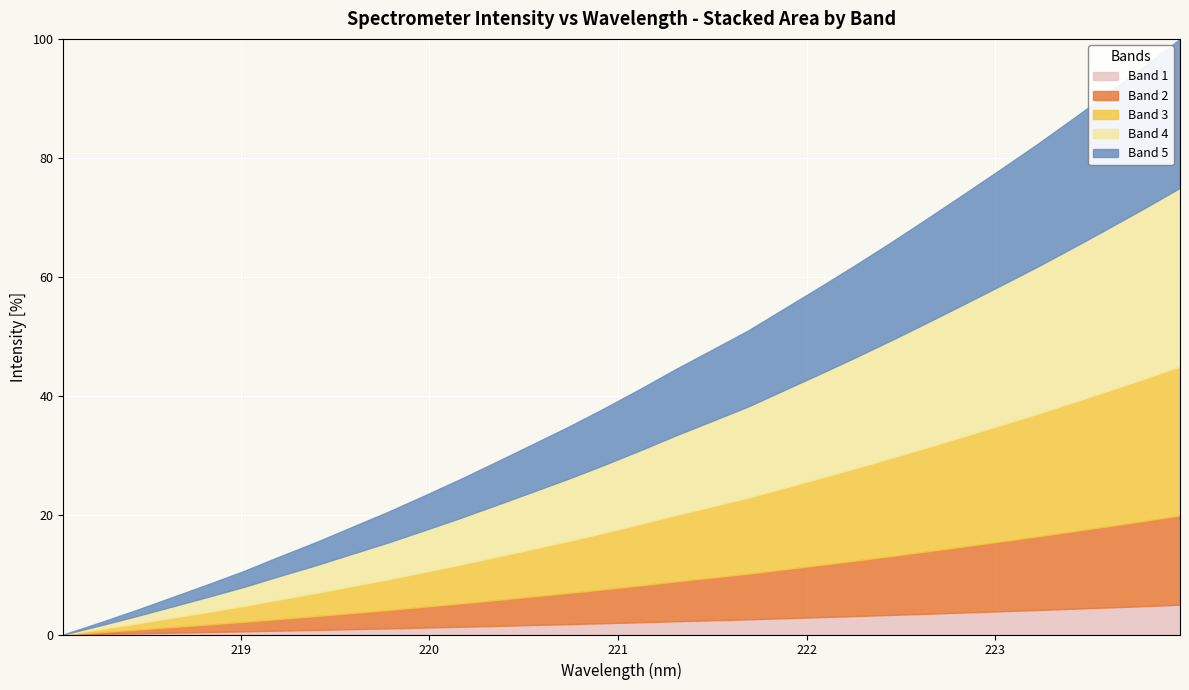

Which has a higher value, 222.0721 or 221.1174?

222.0721